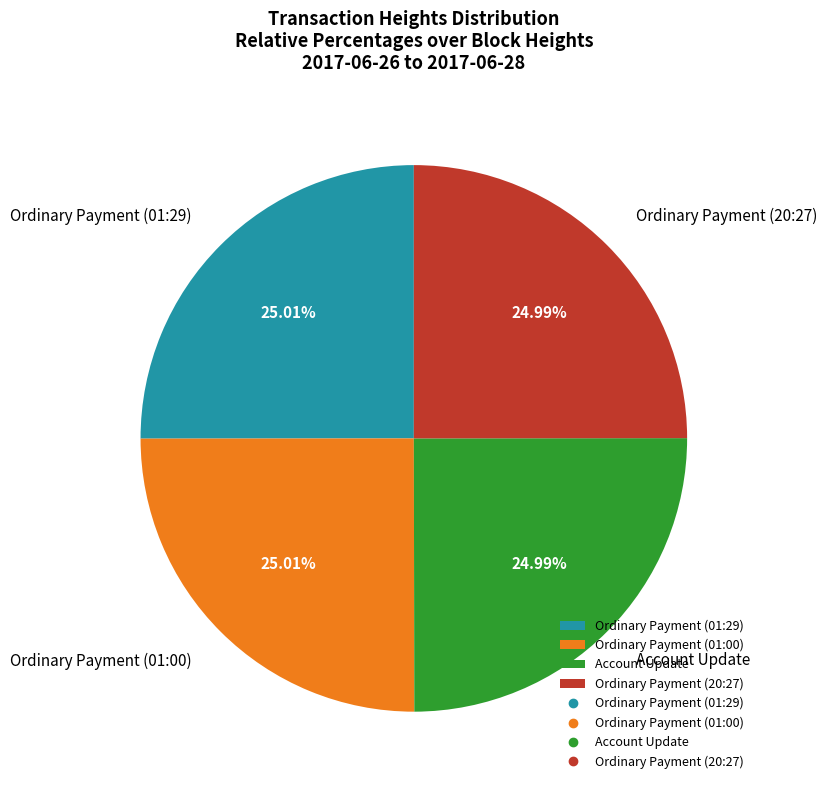

What is the ratio of the value at Account Update to the value at Ordinary Payment (01:00)?

1.0